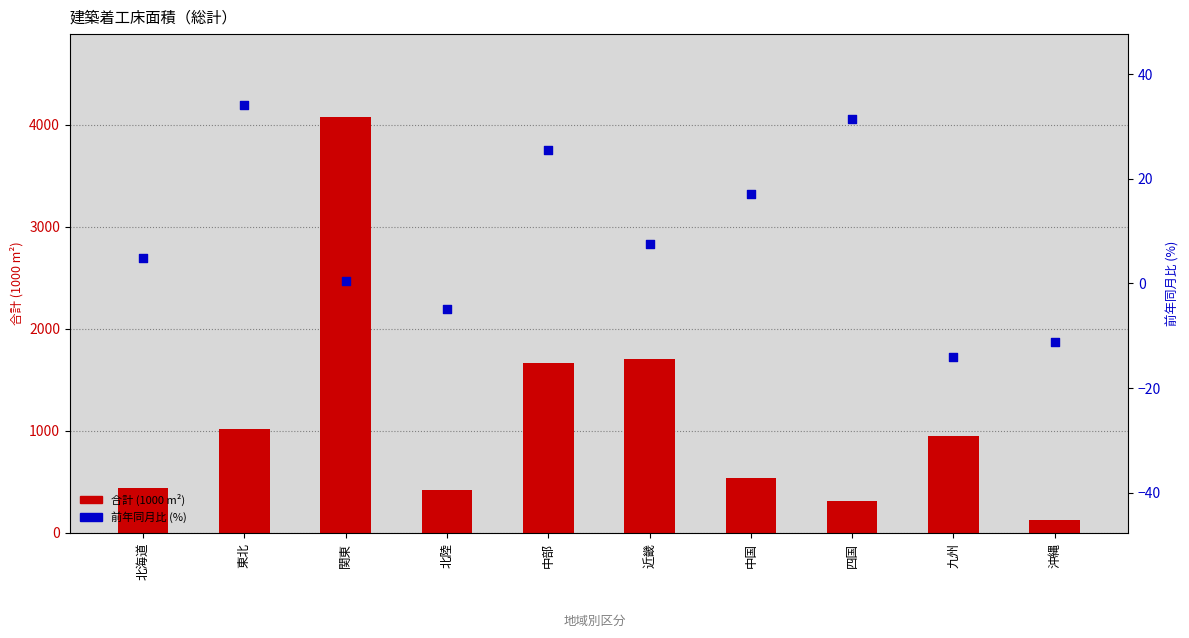

Which series has the largest total across all categories?

合計 (1000 m²)